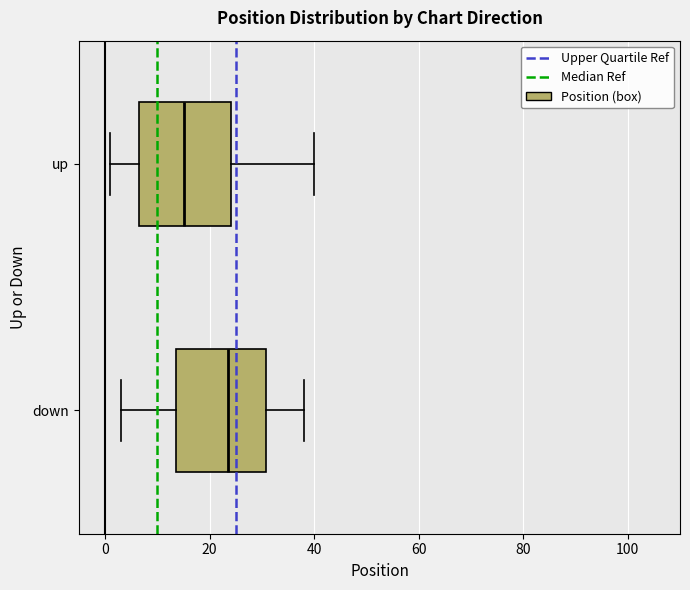

Reading bottom to top, transcribe this box plot: for each box, give where its median line is, the range the box spans, and where its two whiskers end, as read against the x-axis. The values are not printed on the chart, so give them approximately, as read against the axis.

down: median 24, box 14 to 30, whiskers 4 to 38
up: median 16, box 6 to 24, whiskers 2 to 40